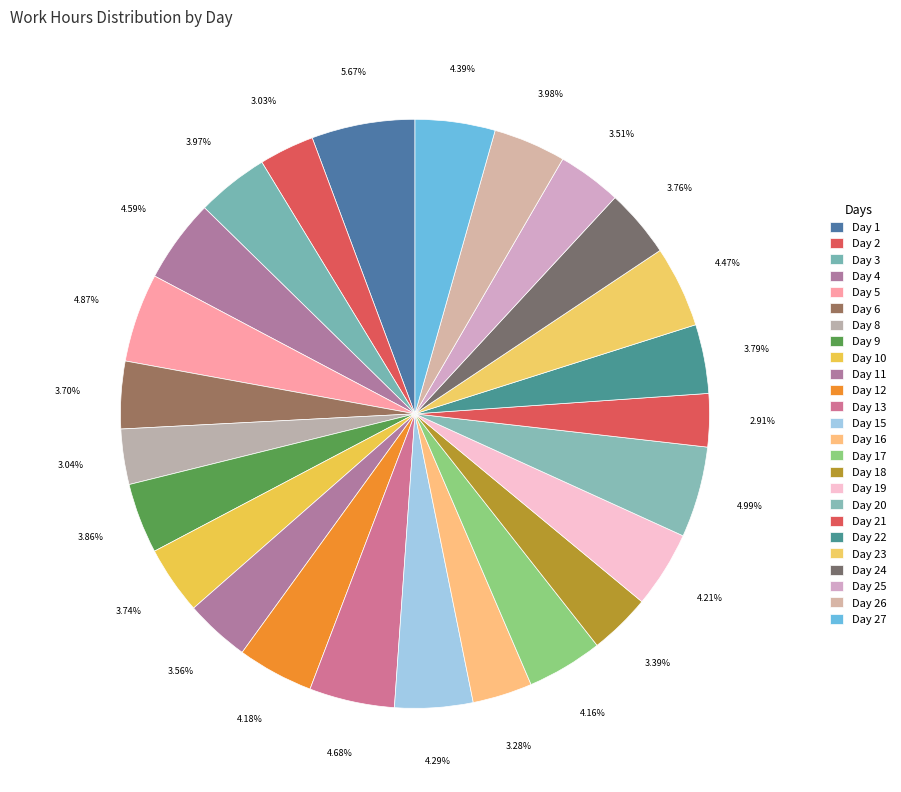

How many slices are in this pie chart?

25